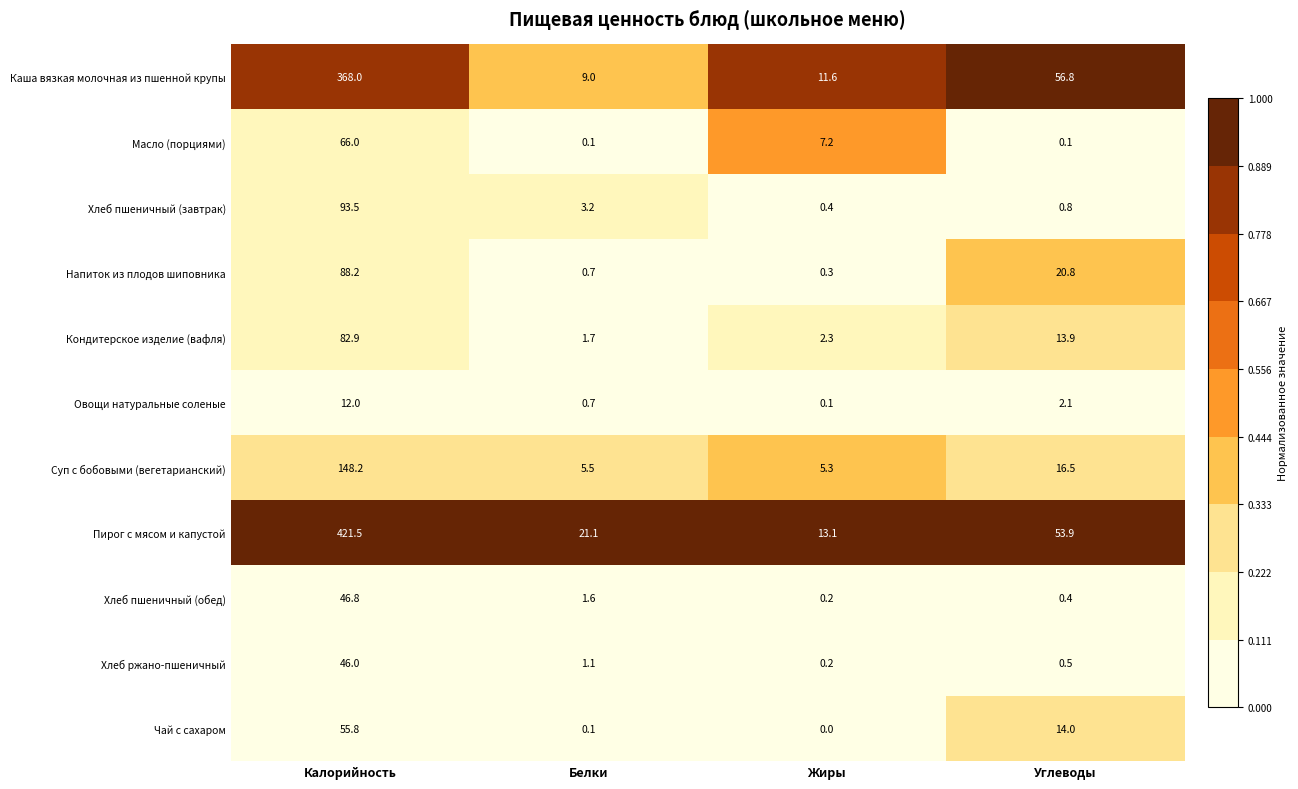

What is the maximum value for Хлеб пшеничный (завтрак)?

93.5